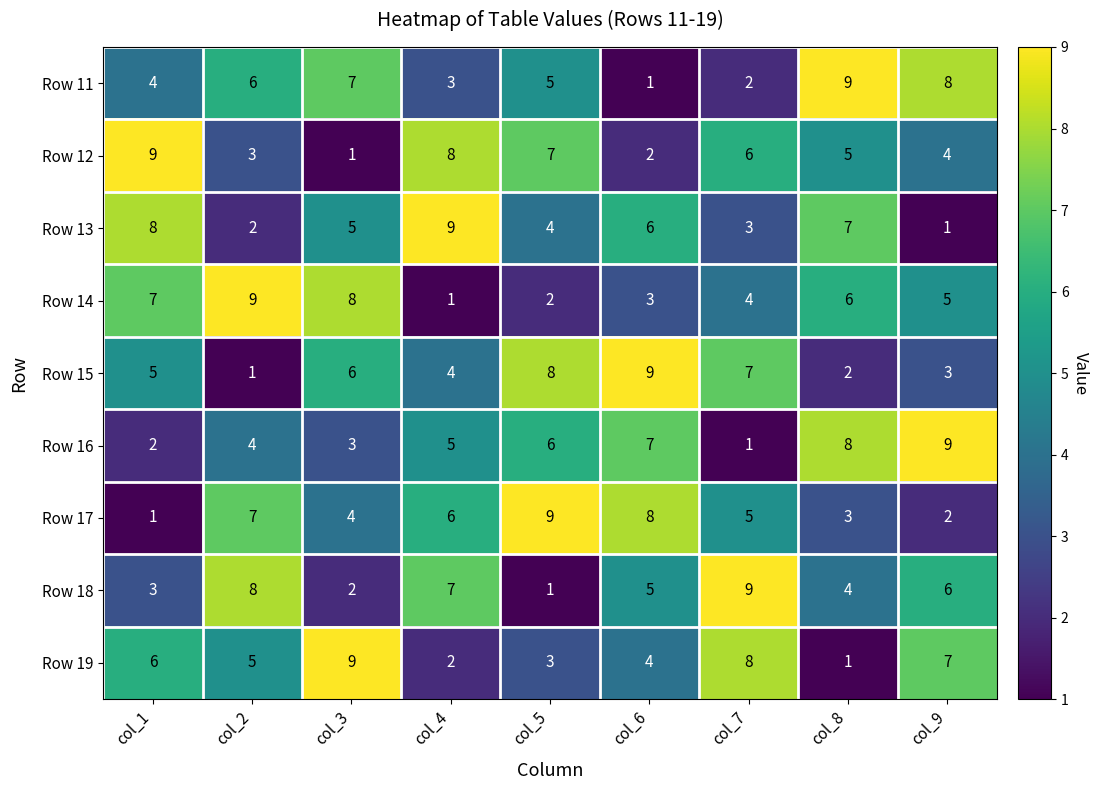

Is it true that Row 11 equals 3 at col_3?

False